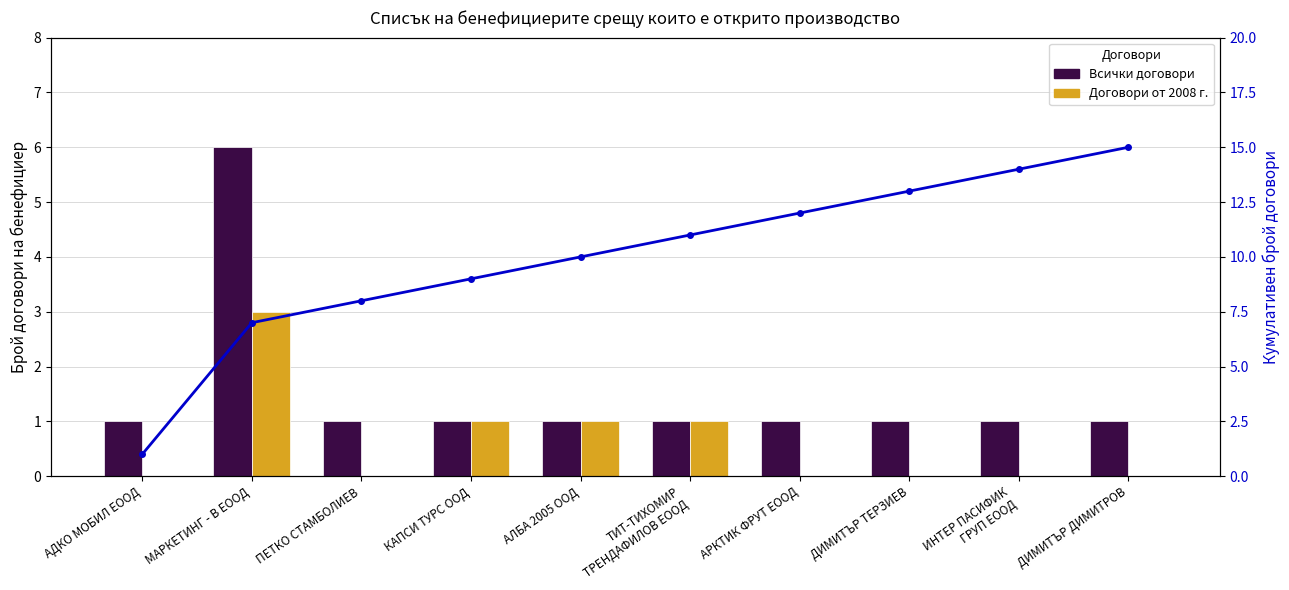

Are the bars horizontal?

No